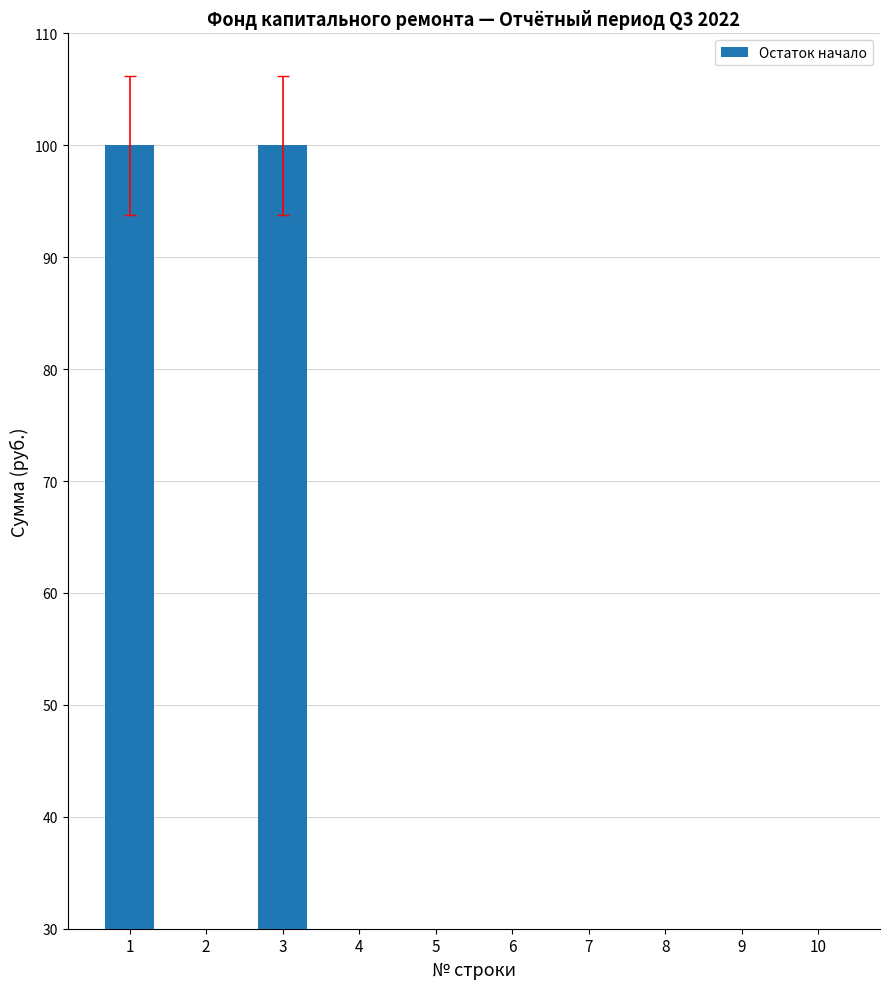

What is the maximum value shown in the chart?

100